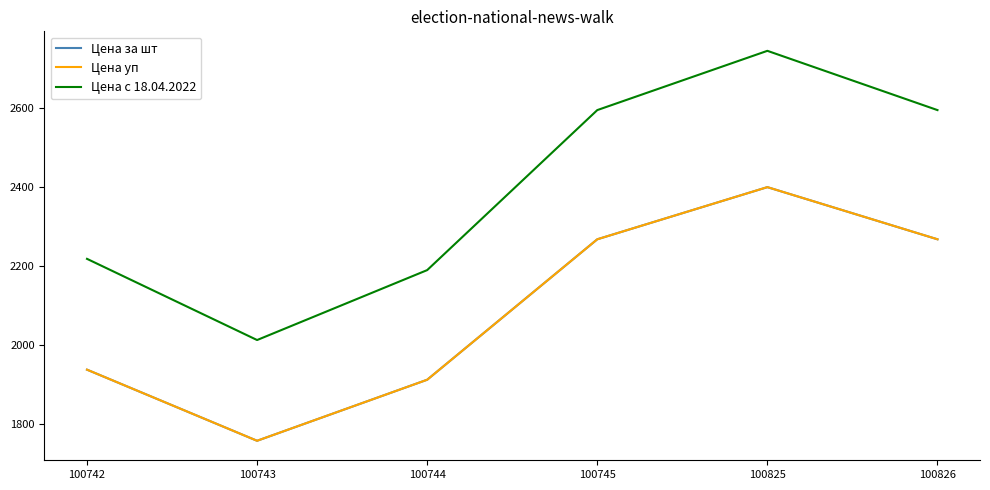

The Цена с 18.04.2022 series shows 3749.5 at 100742. True or false?

False